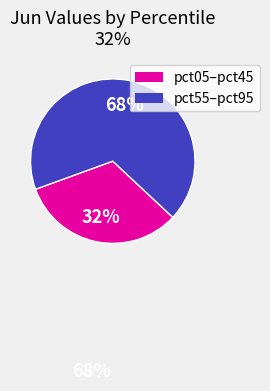

To the nearest percent, what is the average slice percentage?

50%